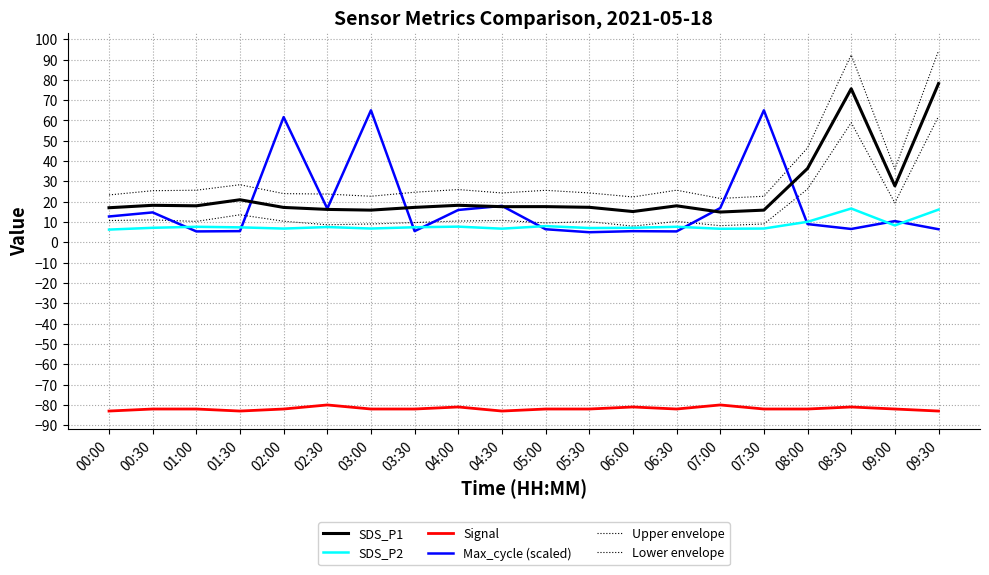

Reading left to right, what are all the values shown in this chart?

SDS_P1: 17.1	18.2	18.0	21.0	17.2	16.2	15.9	17.2	18.2	17.6	17.6	17.3	15.2	18.0	14.9	15.9	36.4	75.6	27.8	78.2
SDS_P2: 6.3	7.2	7.7	7.4	6.8	7.5	6.8	7.5	7.8	6.8	8.0	7.1	7.2	7.7	6.7	6.8	10.1	16.7	8.3	16.1
Signal: -83.0	-82.0	-82.0	-83.0	-82.0	-80.0	-82.0	-82.0	-81.0	-83.0	-82.0	-82.0	-81.0	-82.0	-80.0	-82.0	-82.0	-81.0	-82.0	-83.0
Max_cycle (scaled): 12.8	14.8	5.4	5.5	61.7	16.6	65.0	5.5	16.0	18.0	6.5	5.0	5.5	5.4	16.9	65.0	9.0	6.6	10.5	6.5
Upper envelope: 23.4	25.4	25.7	28.4	24.0	23.8	22.7	24.7	26.0	24.3	25.6	24.3	22.4	25.7	21.6	22.7	46.5	92.3	36.1	94.3
Lower envelope: 10.8	11.1	10.3	13.6	10.4	8.7	9.1	9.8	10.5	10.8	9.6	10.2	8.0	10.3	8.2	9.1	26.2	58.9	19.5	62.0